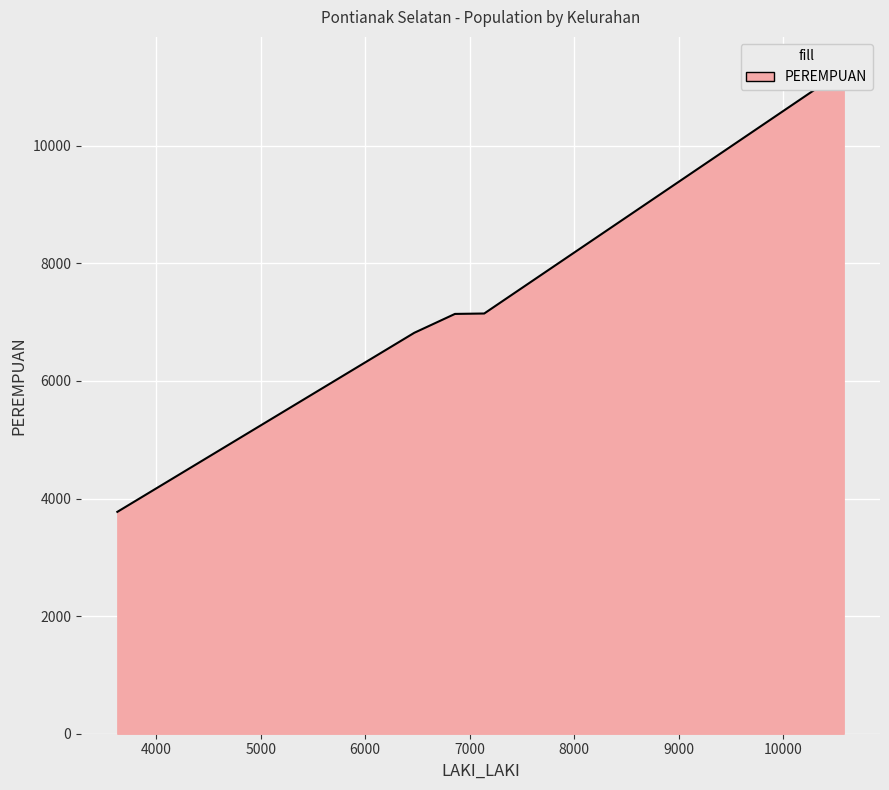

Reading right to left, transcribe all the data shown in this chart.

LAKI_LAKI: PARITTOKAYA=6859	KOTABARU=7139	BENUAMELAYU LAUT=3629	BENUAMELAYU DARAT=10578	AKCAYA=6470
PEREMPUAN: PARITTOKAYA=7141	KOTABARU=7148	BENUAMELAYU LAUT=3774	BENUAMELAYU DARAT=11289	AKCAYA=6820